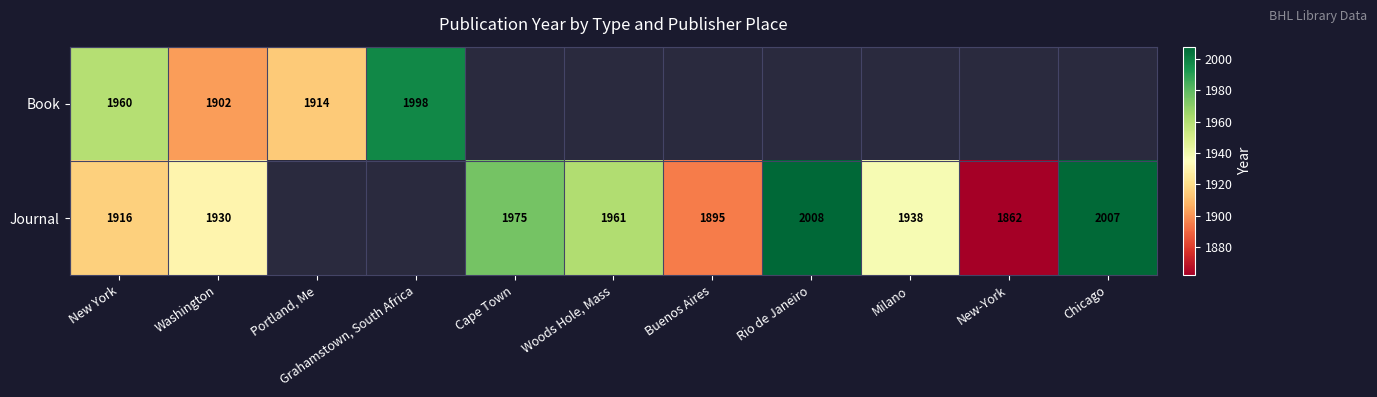

At how many categories does at least one series exceed 1264?

11